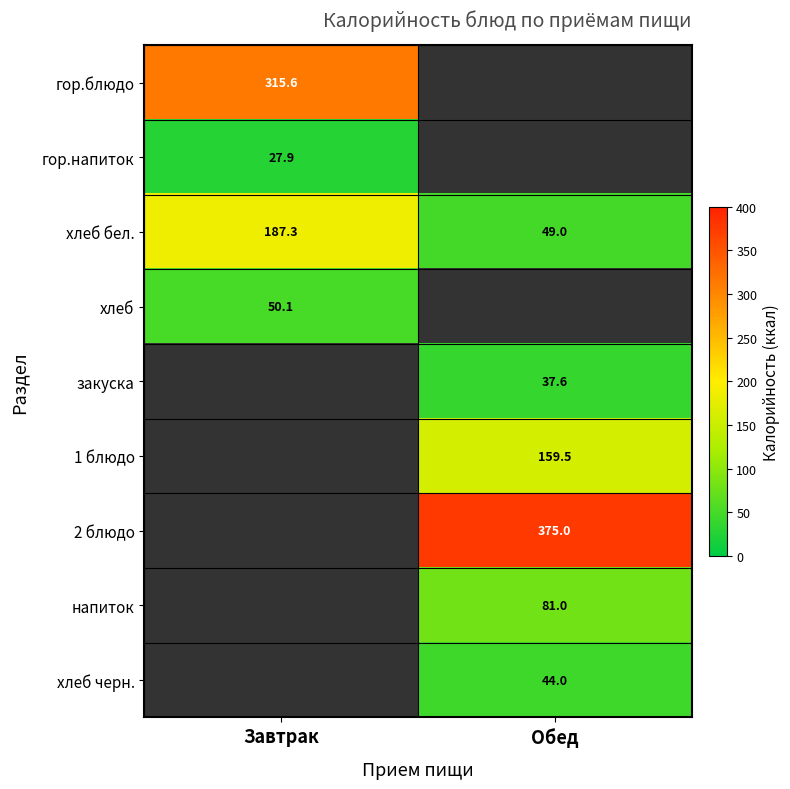

True or false: хлеб has a value of 18.1 at Завтрак.

False